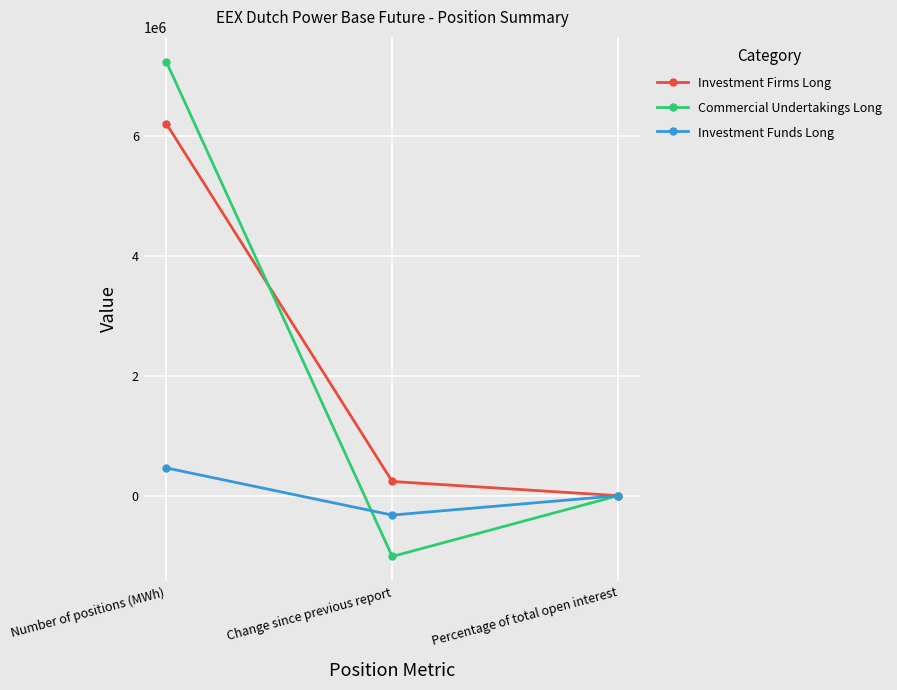

What is the label of the 3rd point from the left?

Percentage of total open interest